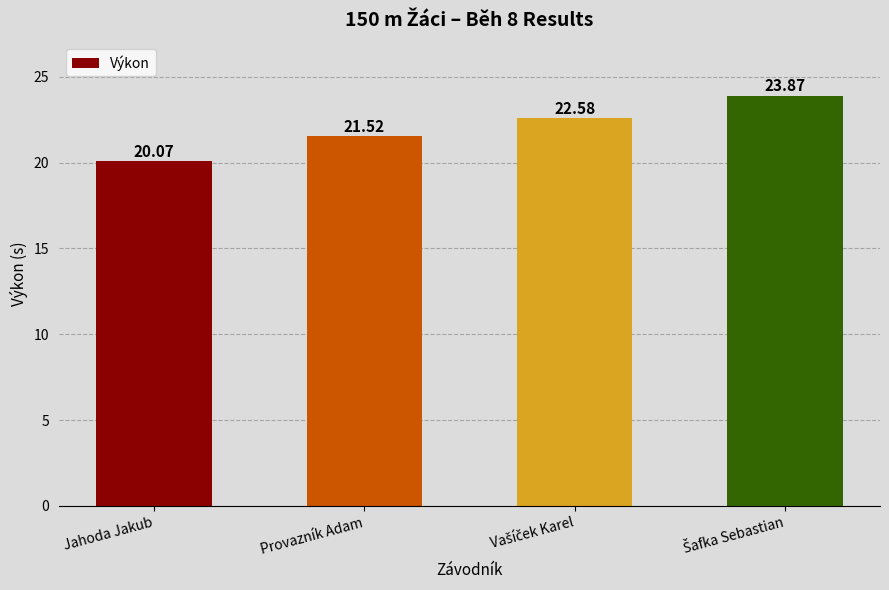

Approximately how many times larger is the value at Provazník Adam compared to Jahoda Jakub?

1.1